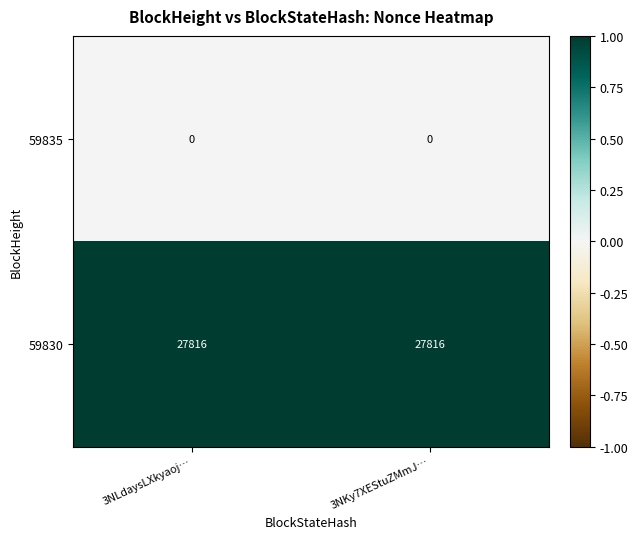

Rank the series at 3NKy7XEStuZMmJ… from highest to lowest value.

59830, 59835